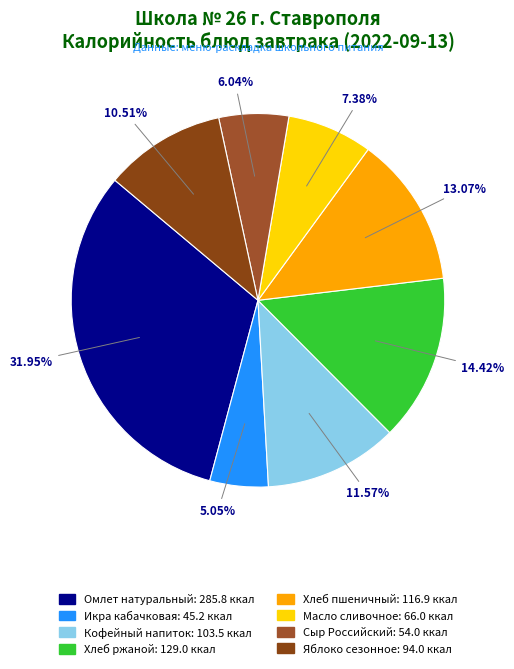

To the nearest percent, what is the difference between the Сыр Российский and Хлеб ржаной slice percentages?

8%